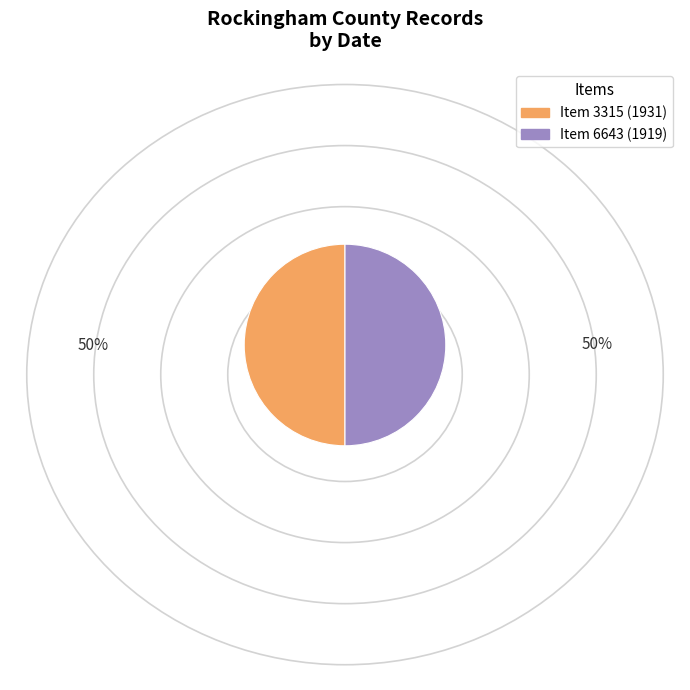

Count the number of slices in the pie.

2